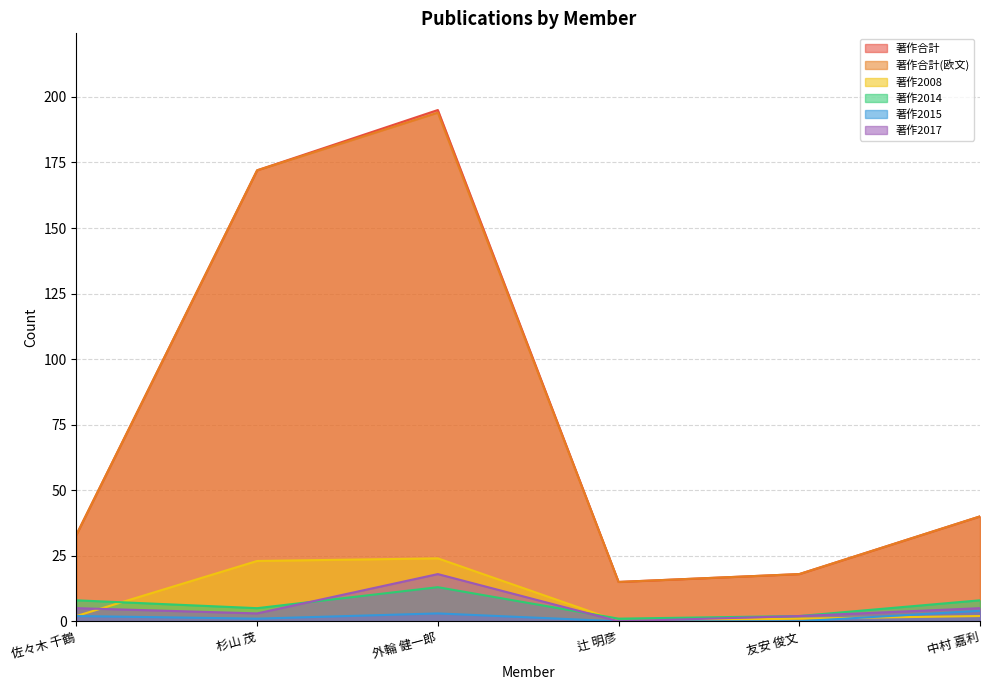

Where does the 著作合計 series first go above 40?

杉山 茂